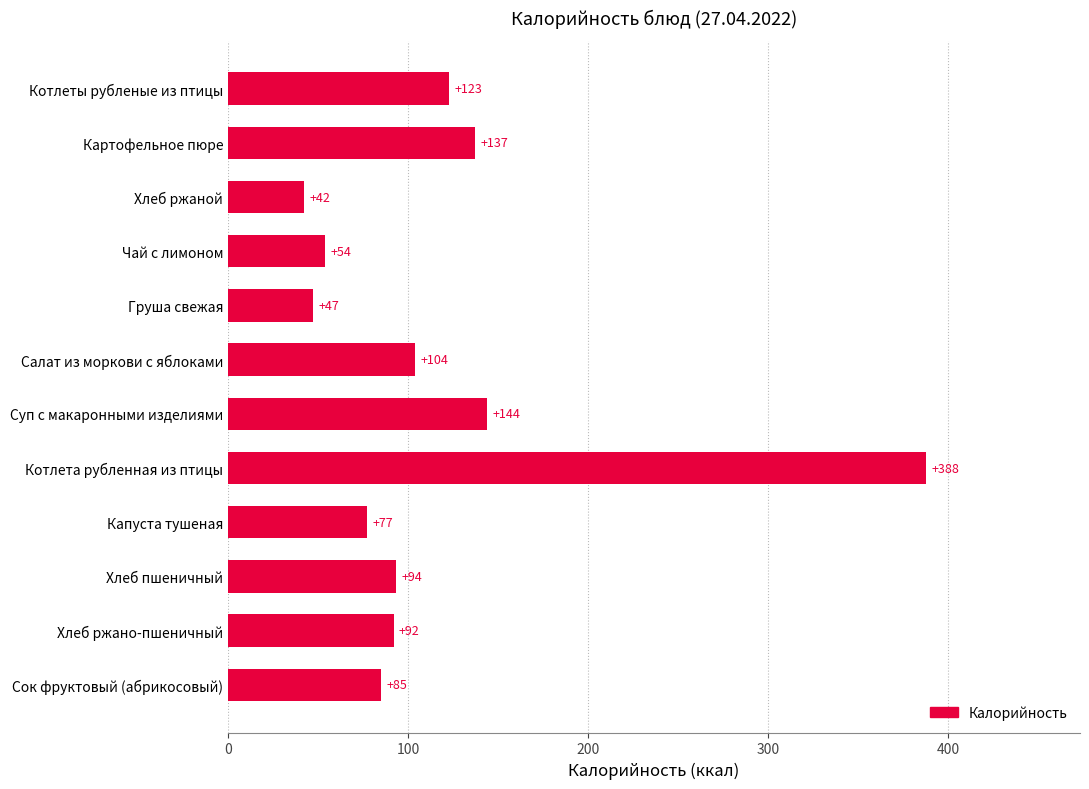

What is the label of the 1st bar from the bottom?

Сок фруктовый (абрикосовый)